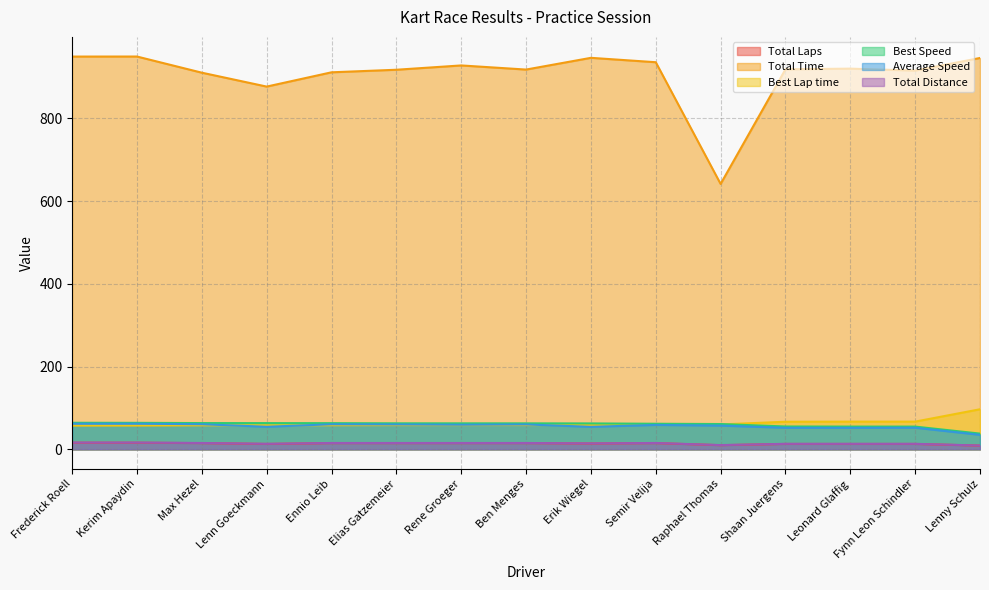

Reading left to right, list all the values displayed in this chart.

Total Laps: 16.0	16.0	15.0	13.0	15.0	15.0	15.0	15.0	14.0	15.0	10.0	13.0	13.0	13.0	9.0
Total Time: 949.4	949.5	910.5	876.9	911.4	917.6	928.0	918.0	946.4	935.8	641.5	918.7	920.3	915.6	946.0
Best Lap time: 57.4	57.5	58.0	58.1	58.2	58.5	58.6	58.6	58.8	59.5	60.2	66.6	66.9	67.0	96.8
Best Speed: 64.1	64.0	63.4	63.4	63.2	62.9	62.8	62.8	62.6	61.8	61.1	55.2	55.0	55.0	38.0
Average Speed: 62.0	62.0	60.6	54.5	60.6	60.1	59.5	60.1	54.4	59.0	57.4	52.1	52.0	52.2	35.0
Total Distance: 16.4	16.4	15.3	13.3	15.3	15.3	15.3	15.3	14.3	15.3	10.2	13.3	13.3	13.3	9.2